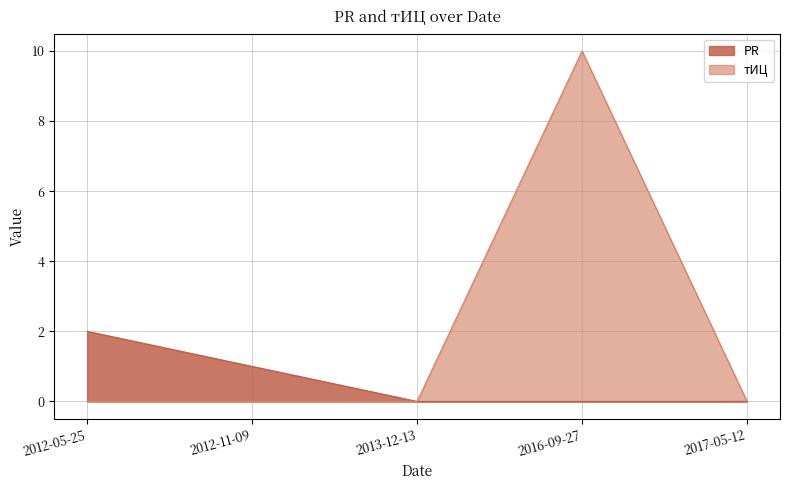

What is the difference between the maximum and minimum values in the PR series?

2